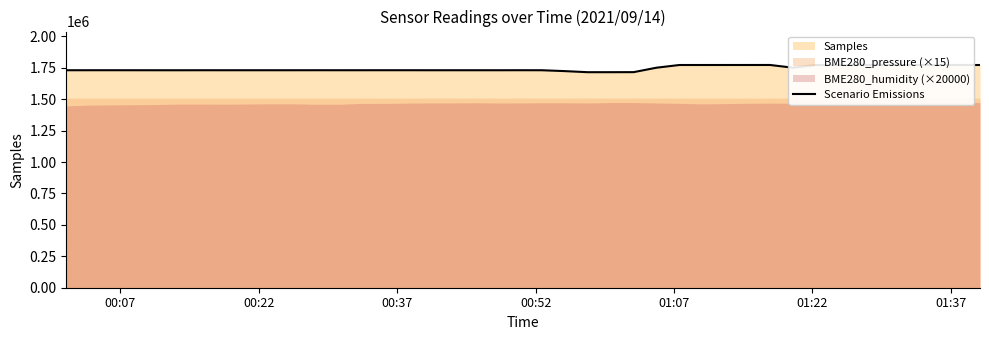

What is the difference between the second highest and second lowest values?

57386